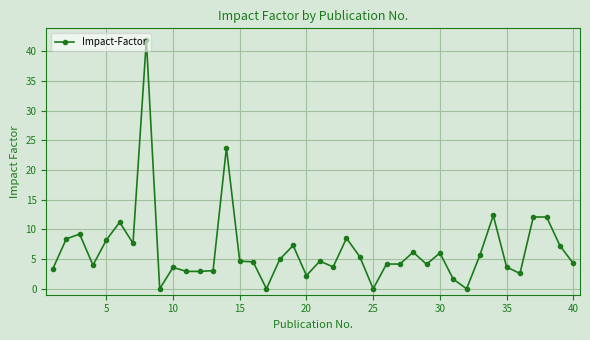

True or false: there are more than 2 points higher than both neighbors.

True